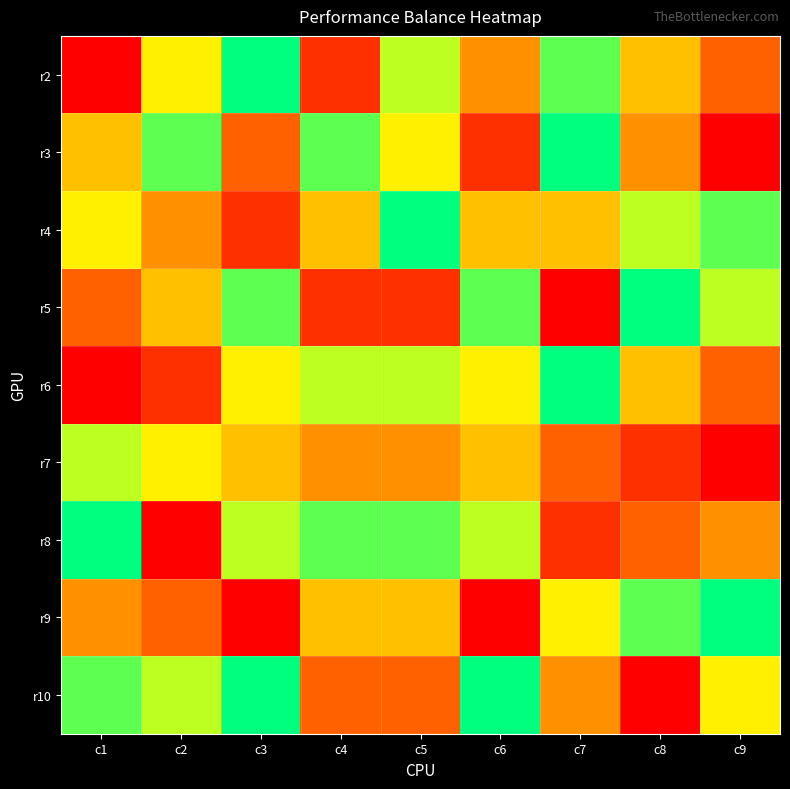

At which category does the chart reach its peak across all series?

c3